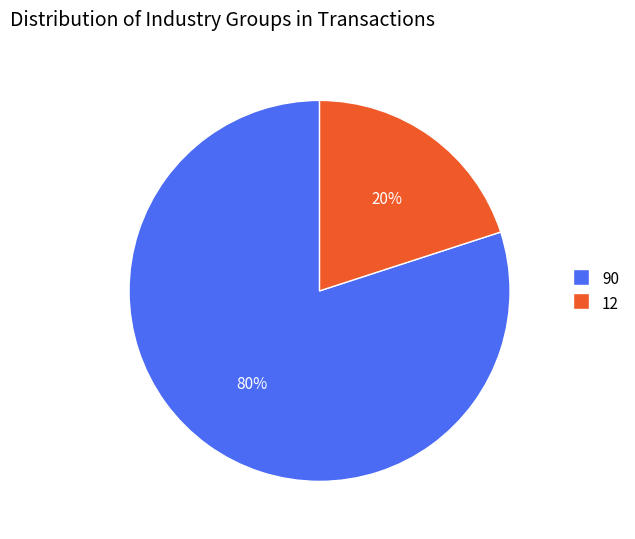

Which category has the smallest portion of the pie?

12